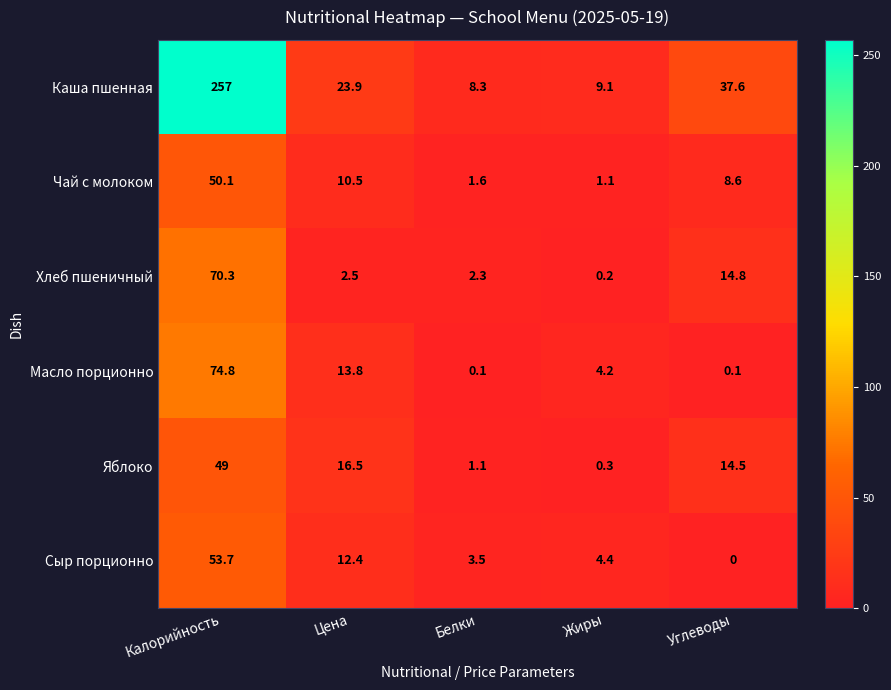

Where does the Сыр порционно series first go above 4?

Калорийность